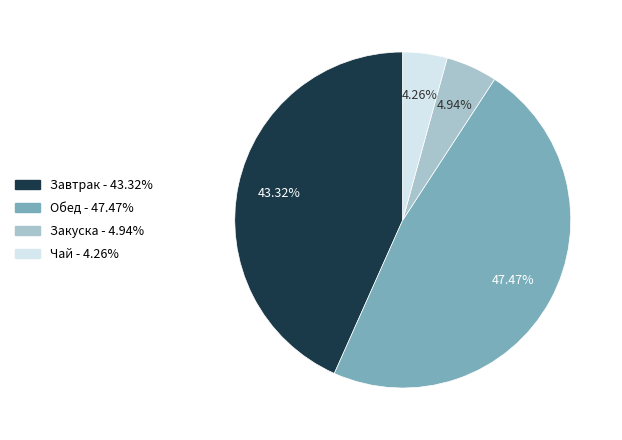

Is there a majority slice in this chart?

No